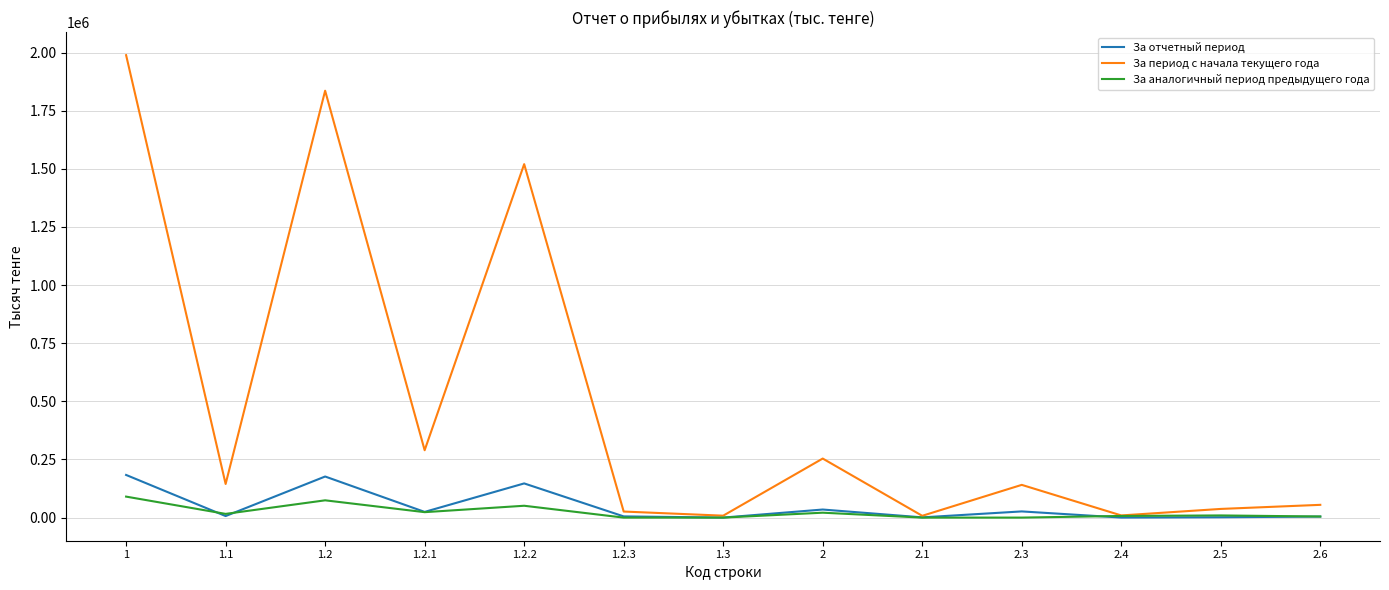

Between 2 and 2.4, which series saw the biggest shift?

За период с начала текущего года